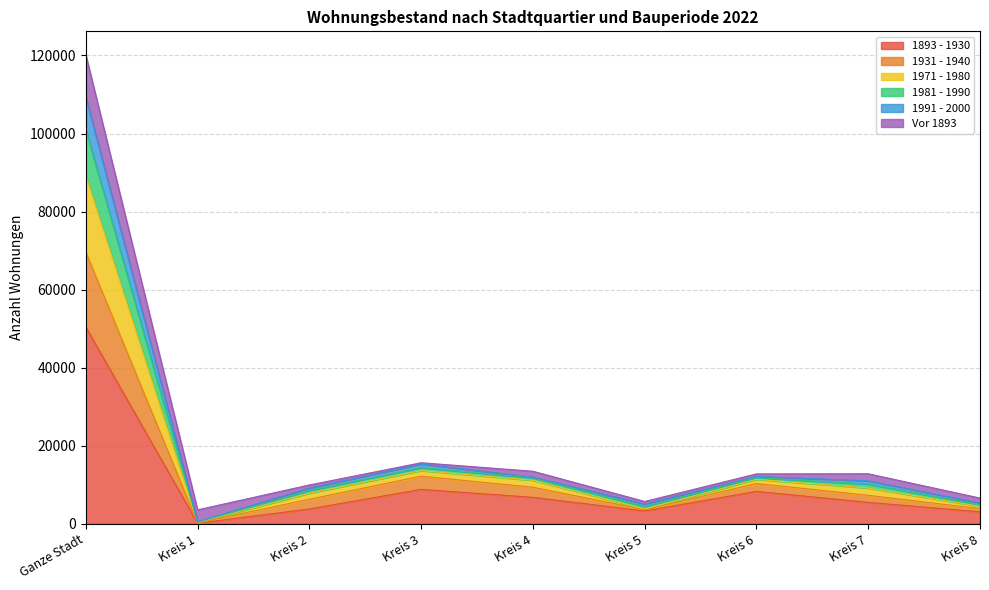

At which label does 1893 - 1930 reach its minimum?

Kreis 1